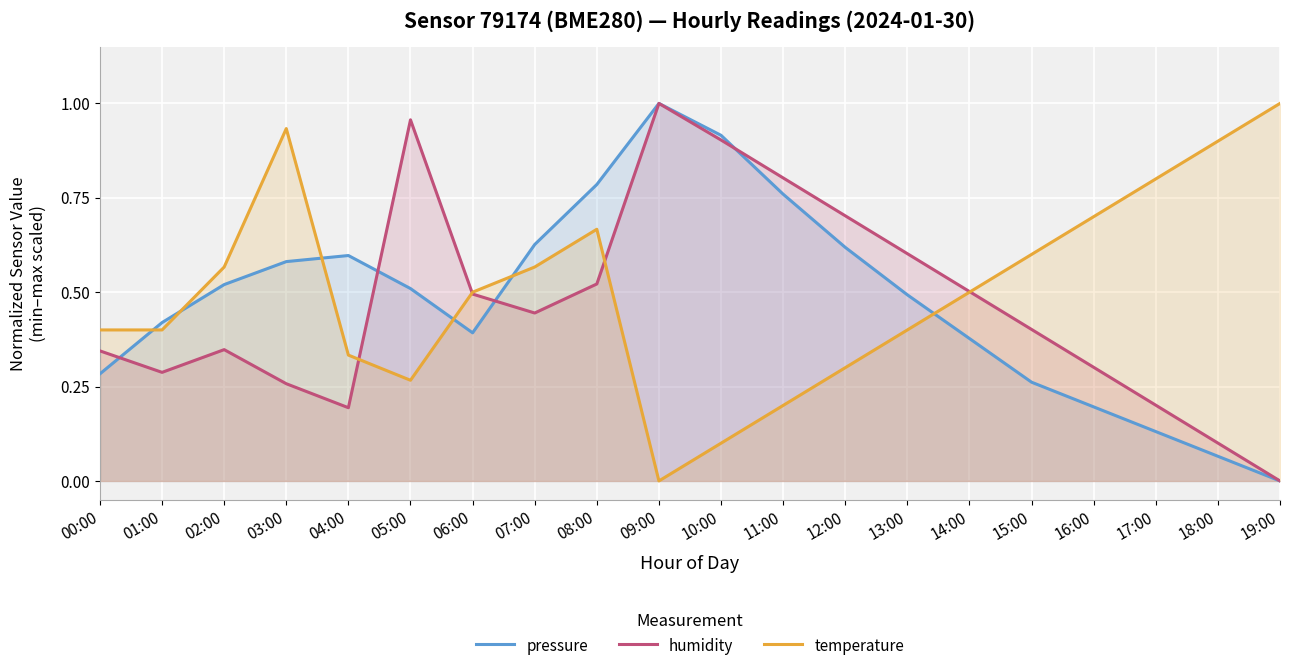

What is the value of the temperature point at the 11th from the left?

0.1